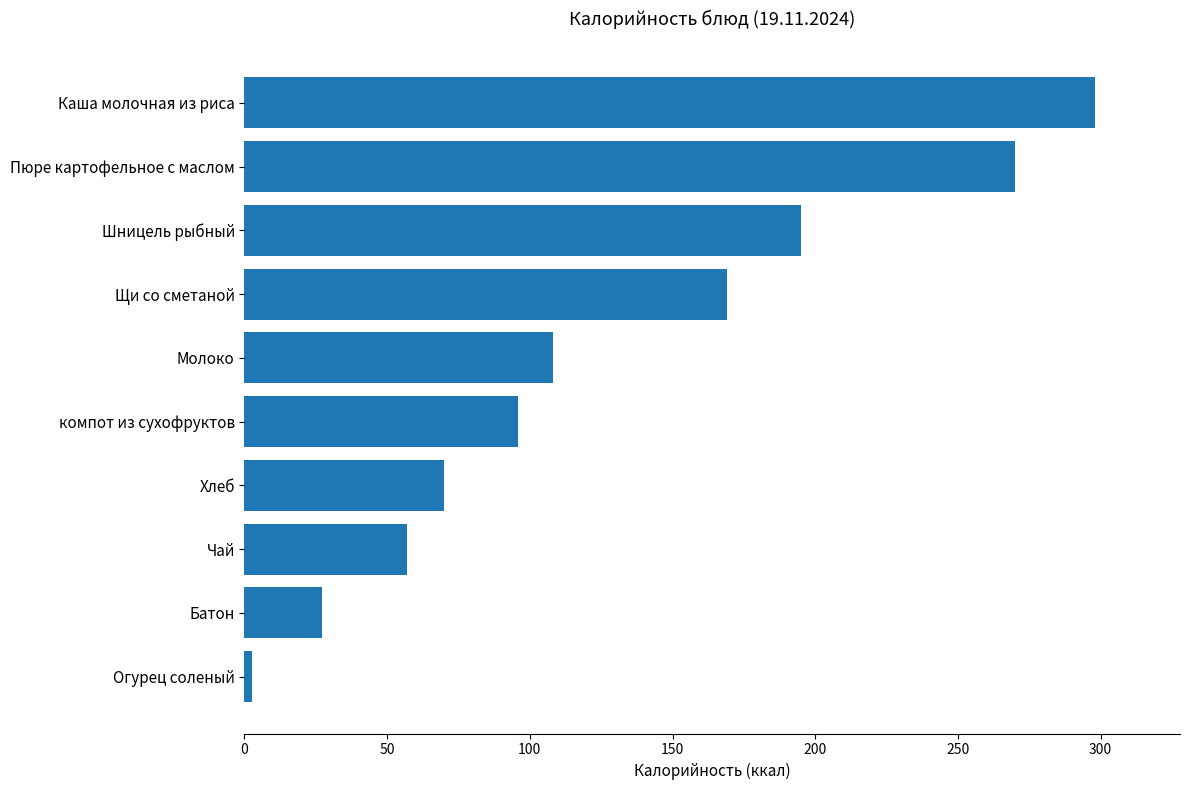

What is the difference between the maximum and minimum values?

295.3